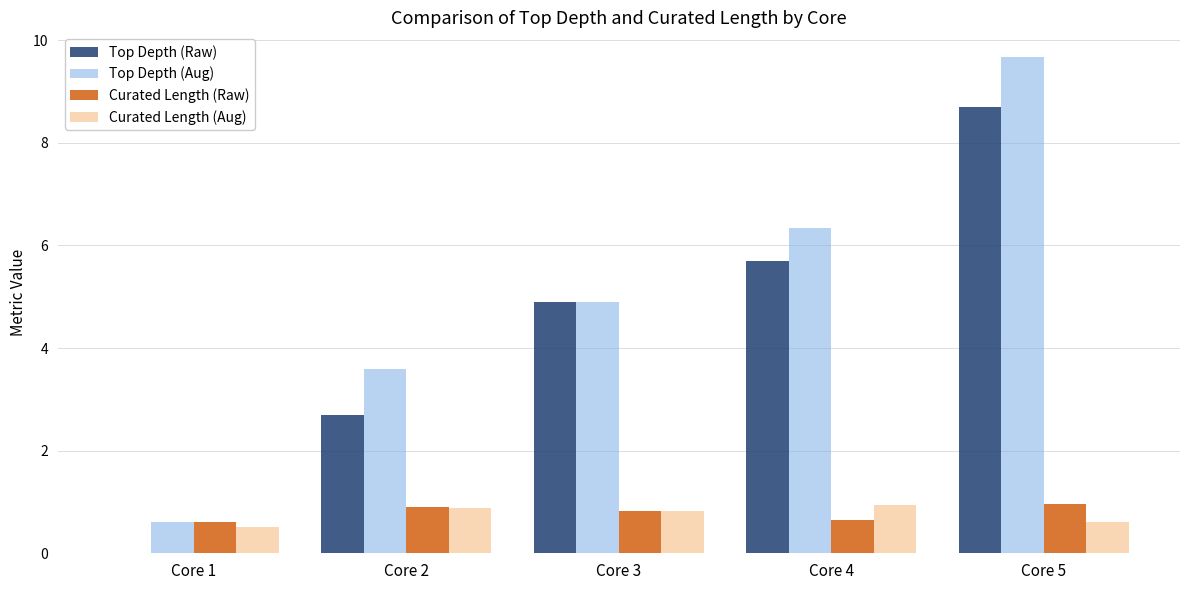

Reading left to right, what are all the values shown in this chart?

Top Depth (Raw): 0.0	2.7	4.9	5.7	8.7
Top Depth (Aug): 0.6	3.6	4.9	6.3	9.7
Curated Length (Raw): 0.6	0.9	0.8	0.6	1.0
Curated Length (Aug): 0.5	0.9	0.8	0.9	0.6